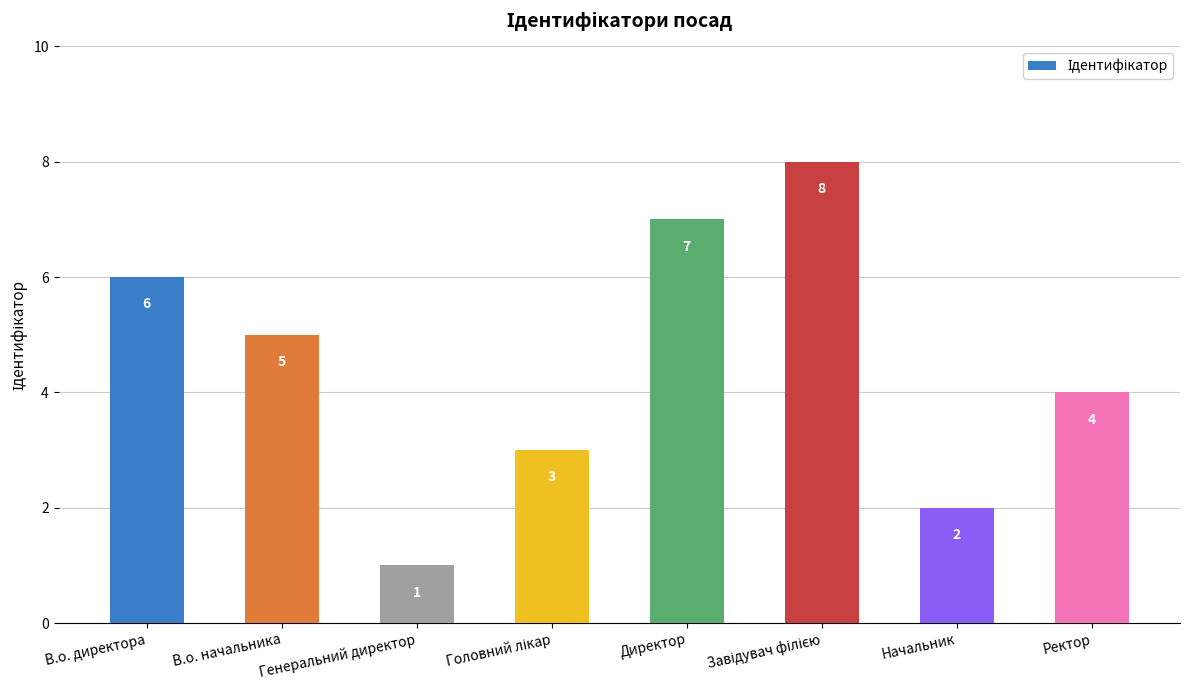

At which label does the data first exceed 5?

В.о. директора